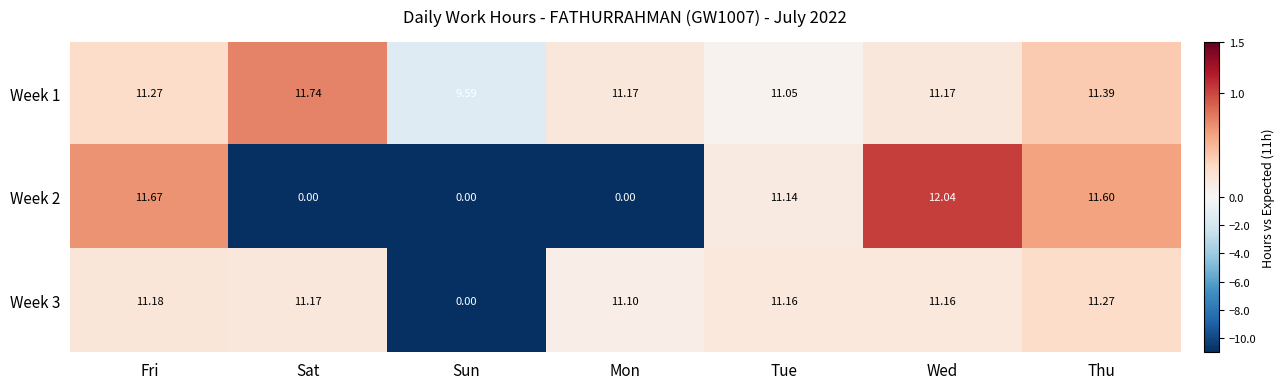

Which label corresponds to the largest value in the chart?

Wed